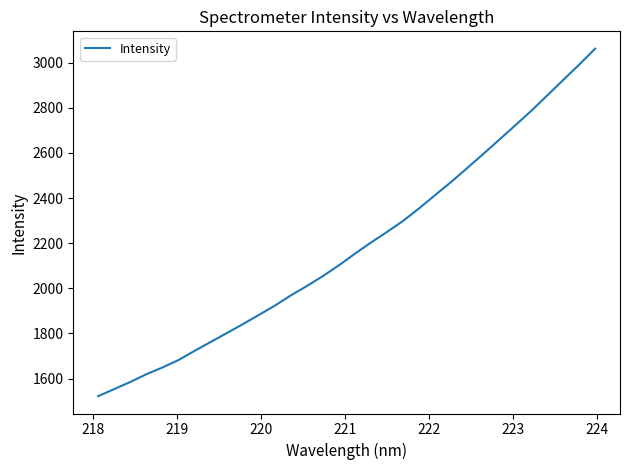

What is the greatest value displayed?

3061.9